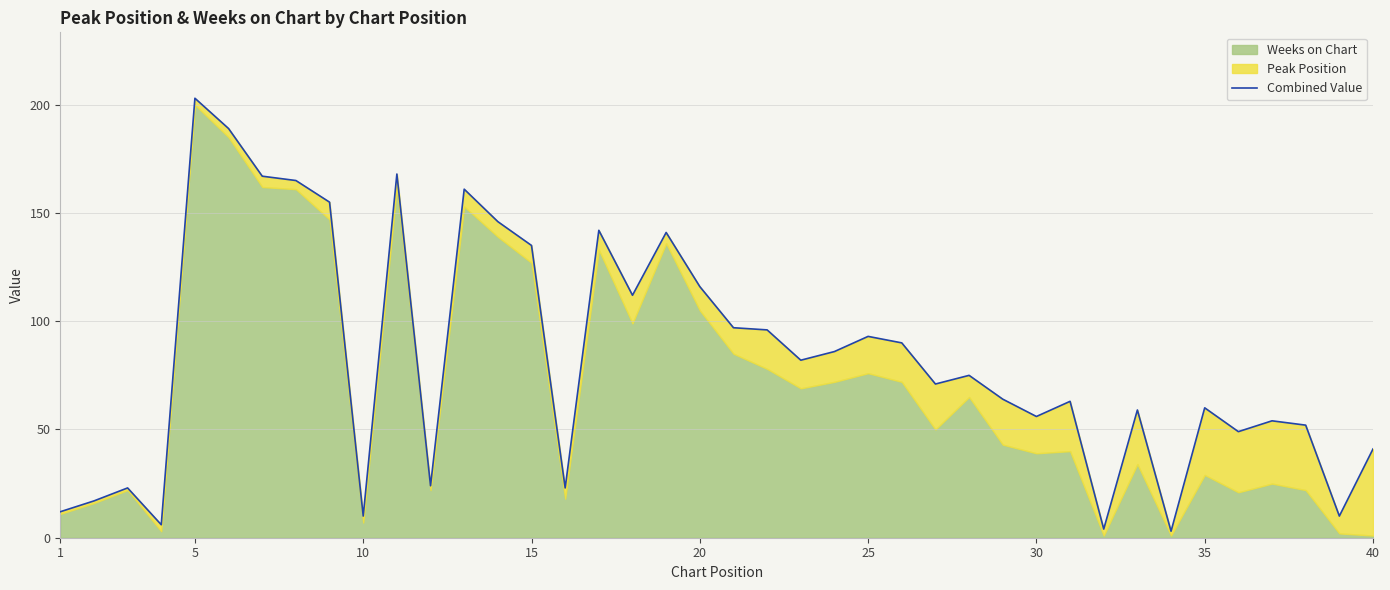

Reading left to right, list all the values displayed in this chart.

12	17	23	6	203	189	167	165	155	10	168	24	161	146	135	23	142	112	141	116	97	96	82	86	93	90	71	75	64	56	63	4	59	3	60	49	54	52	10	41